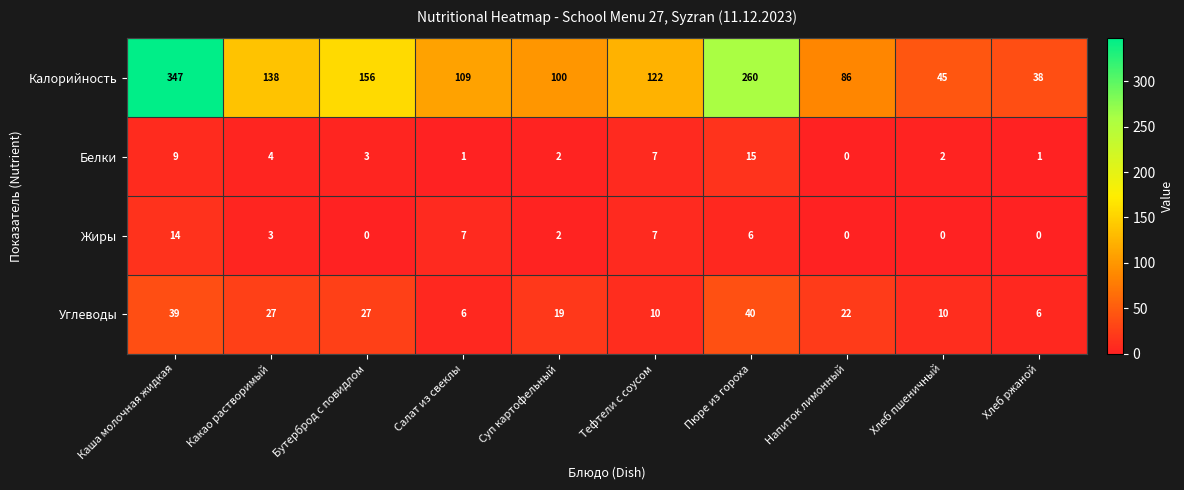

What is the difference between the maximum and second lowest values in the Жиры series?

14